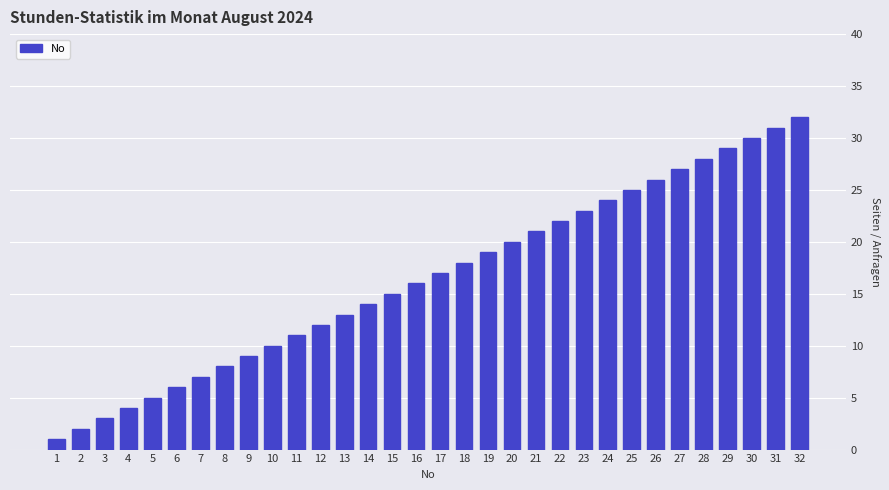

Approximately how many times larger is the value at 11 compared to 7?

1.6